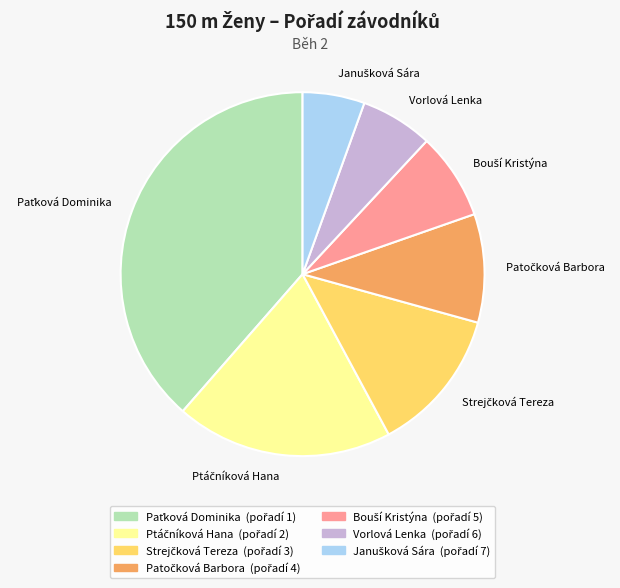

Is there a majority slice in this chart?

No